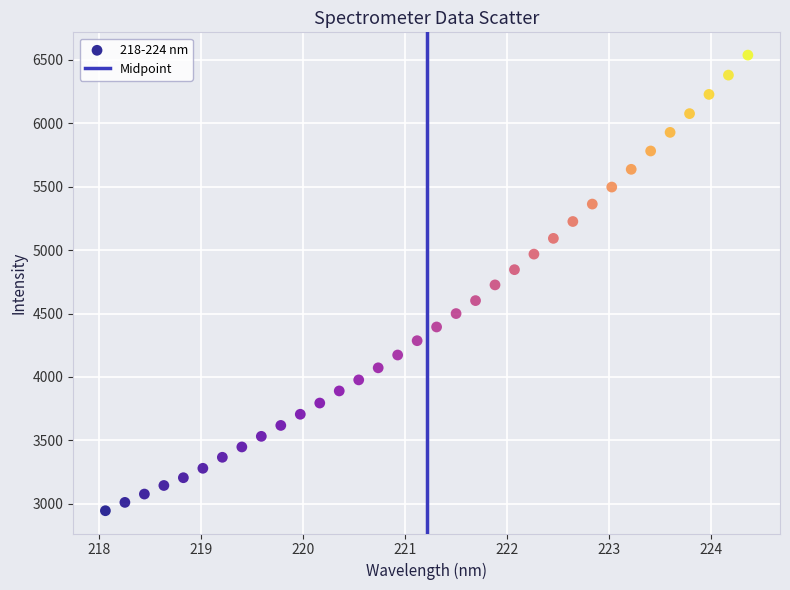

What is the range of Y values (max minus min)?

3594.2